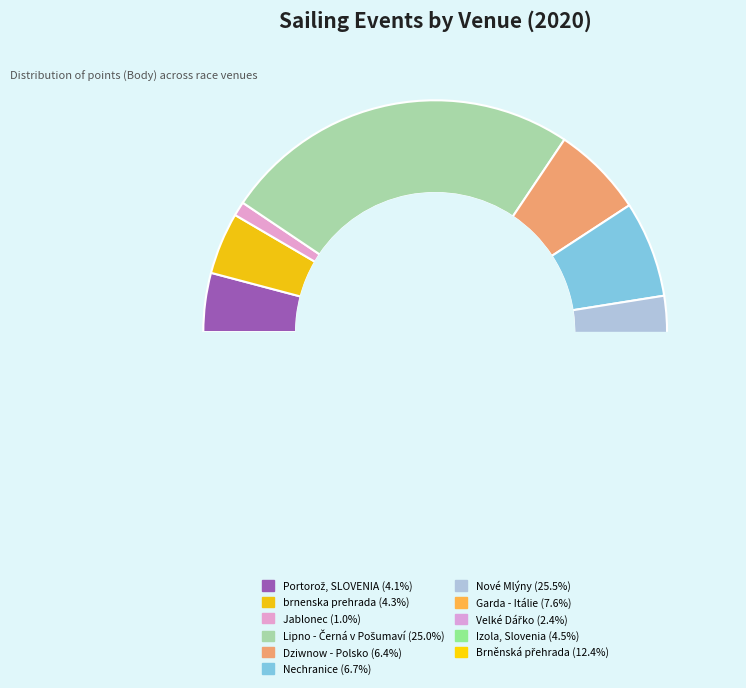

What percentage do Brněnská přehrada and Garda - Itálie together represent?

20.0%